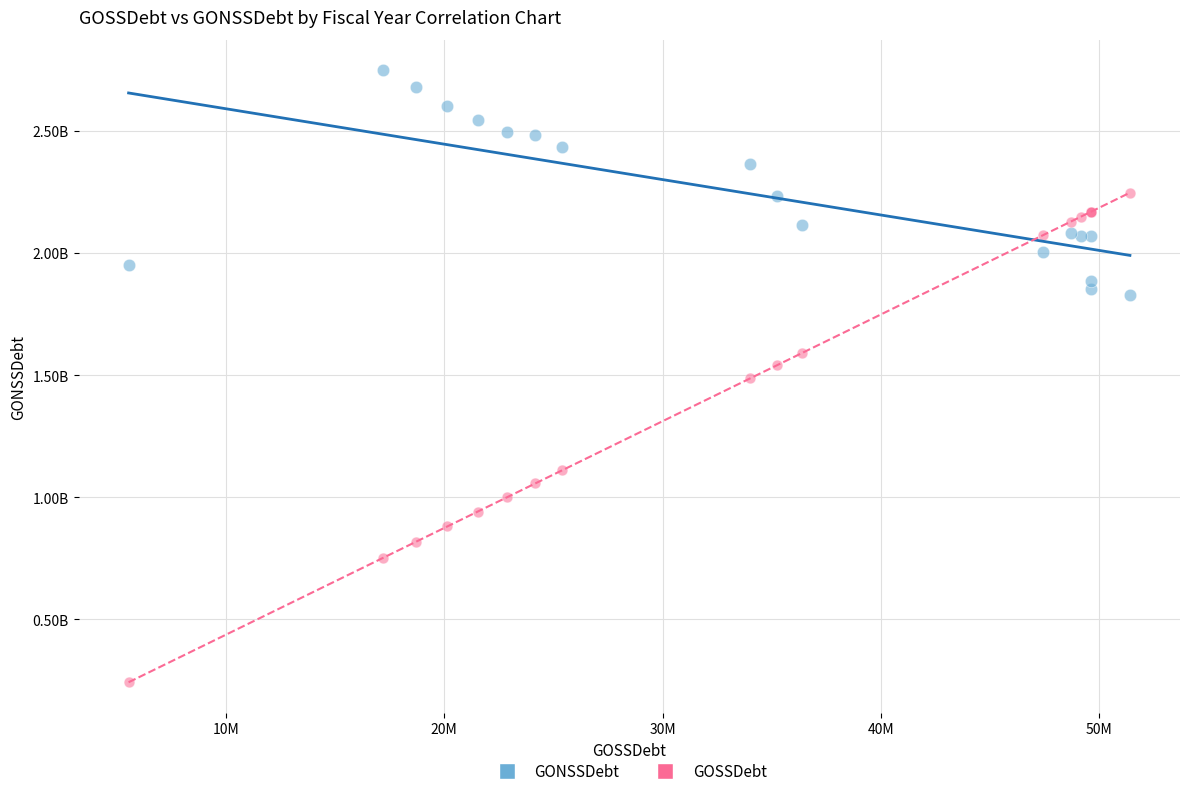

Which series reaches the maximum Y coordinate?

GONSSDebt